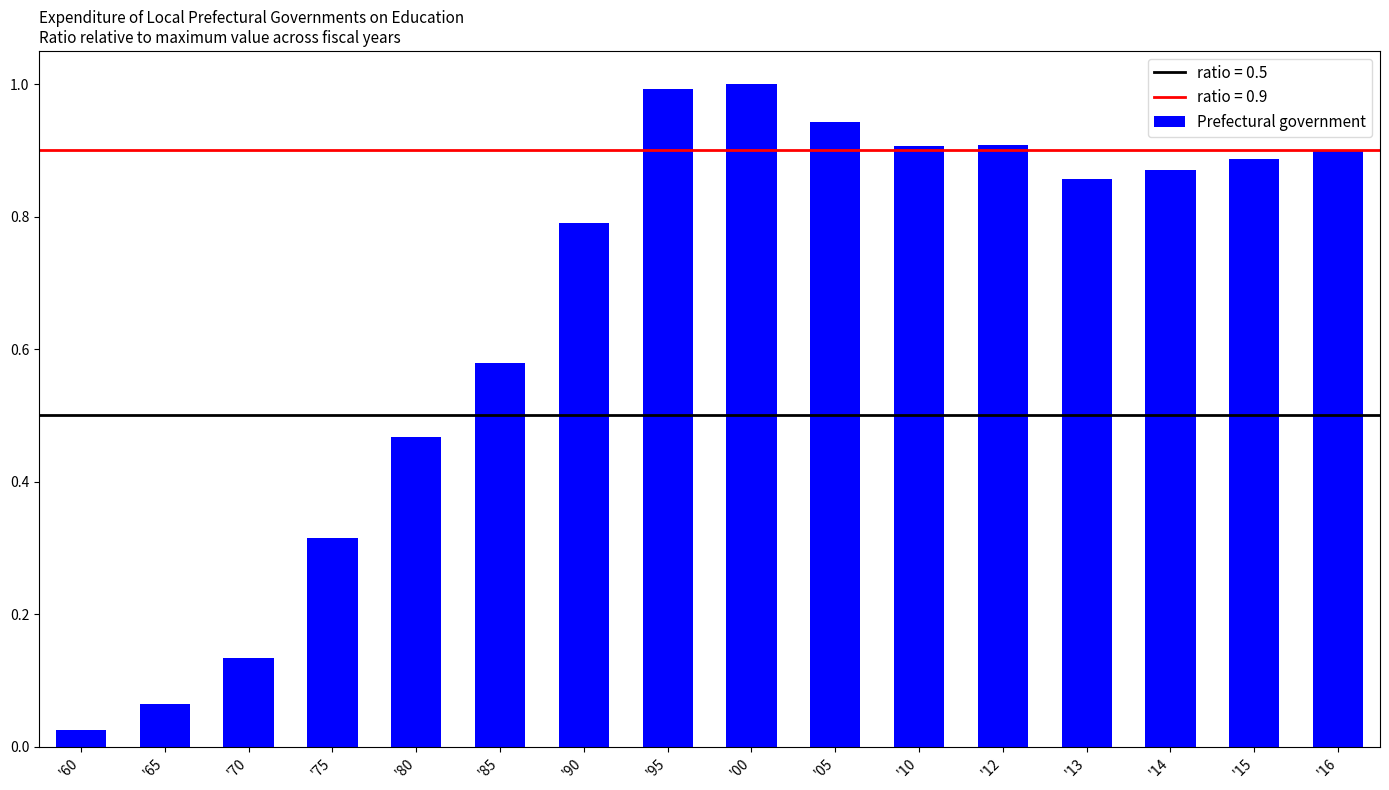

What is the label of the 13th bar from the left?

'13